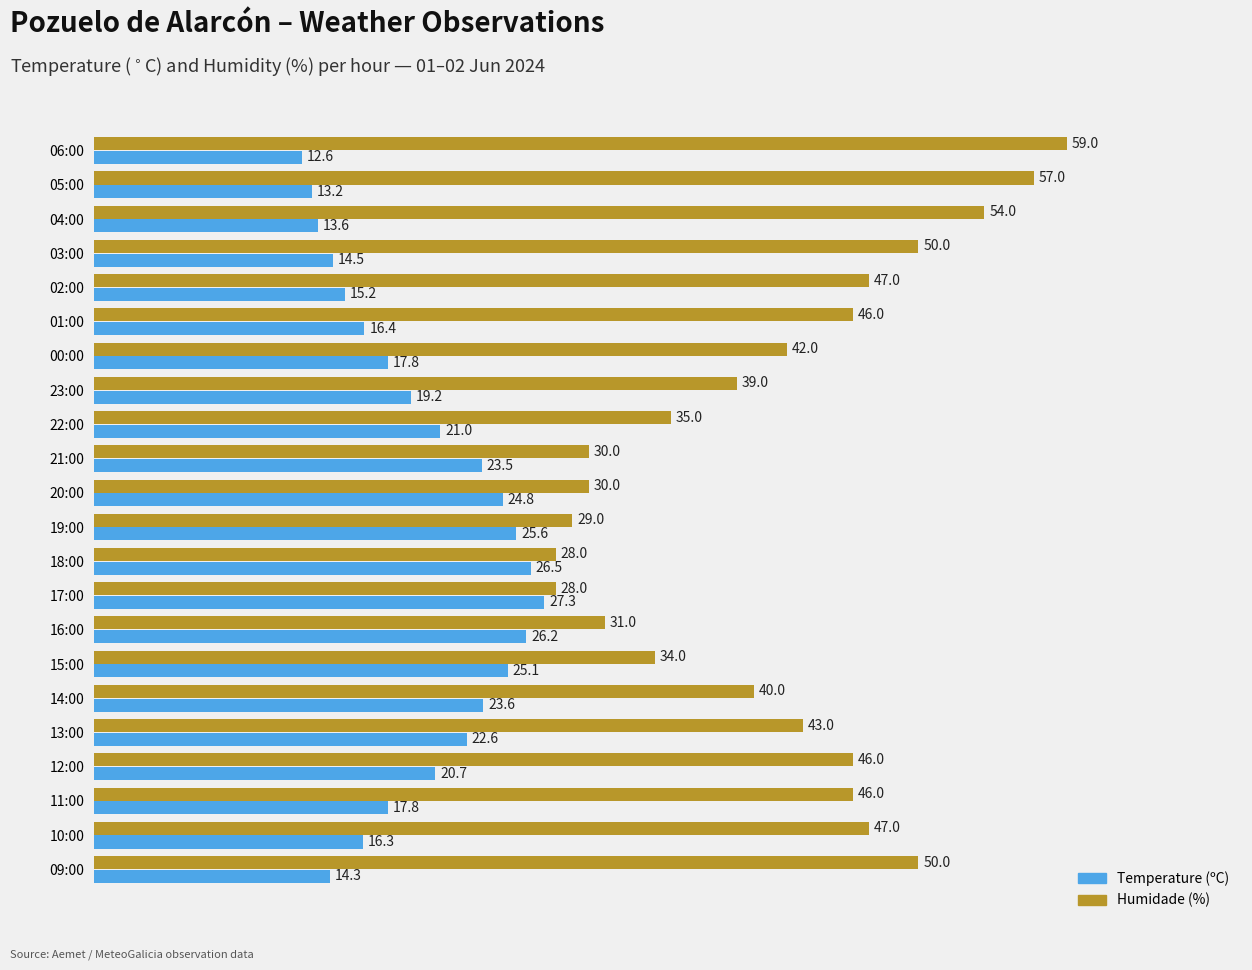

What value does the Humidade (%) series have at 05:00?

57.0